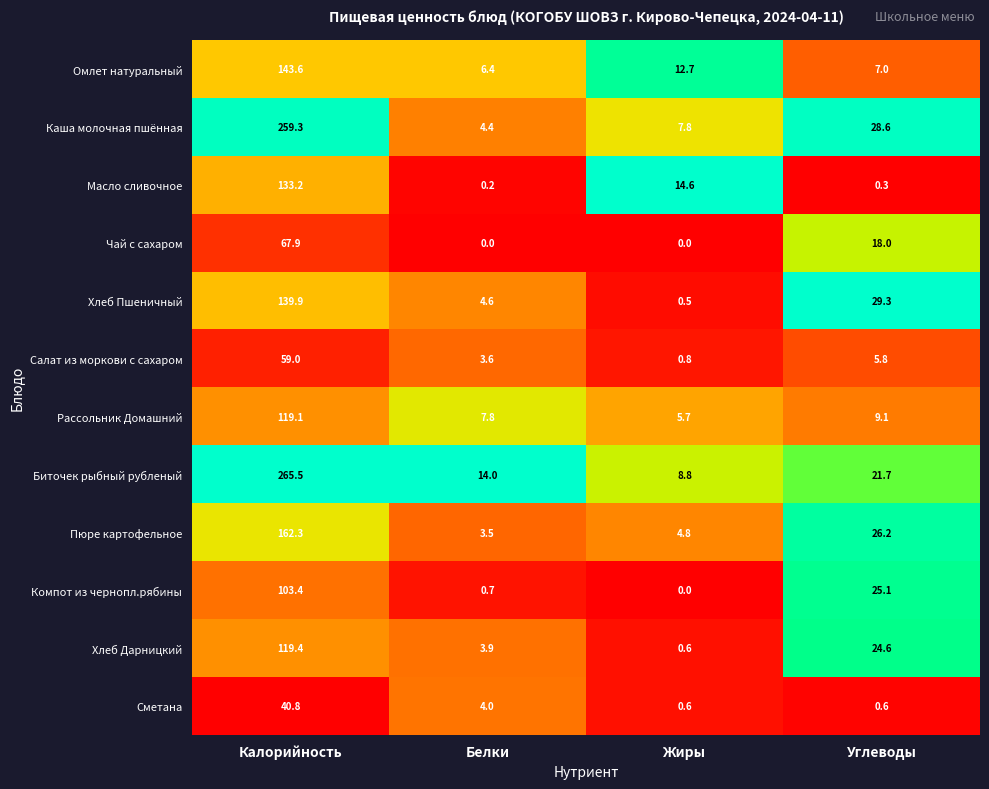

Between Белки and Углеводы, which series saw the biggest shift?

Хлеб Пшеничный